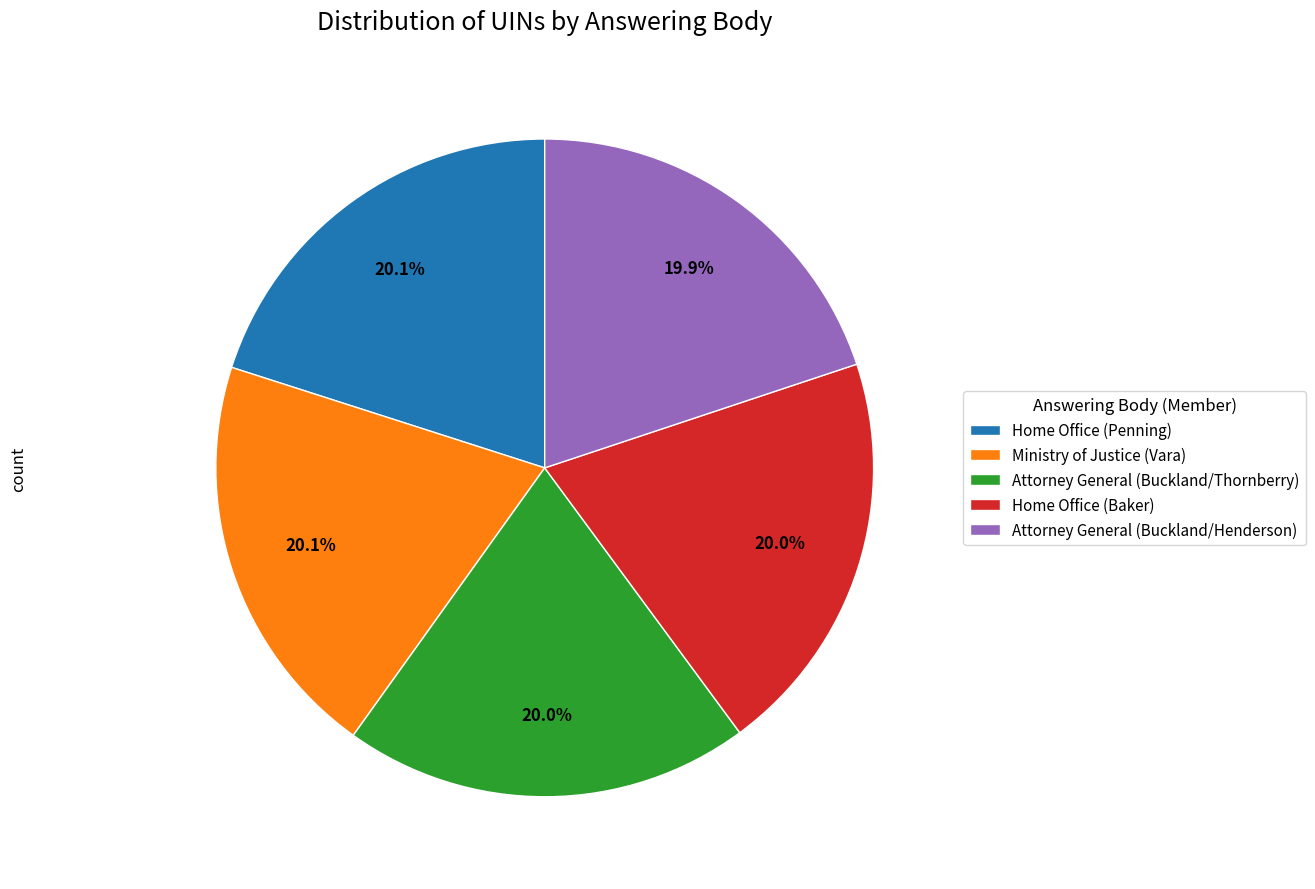

Is Home Office (Baker) the majority of the pie?

No